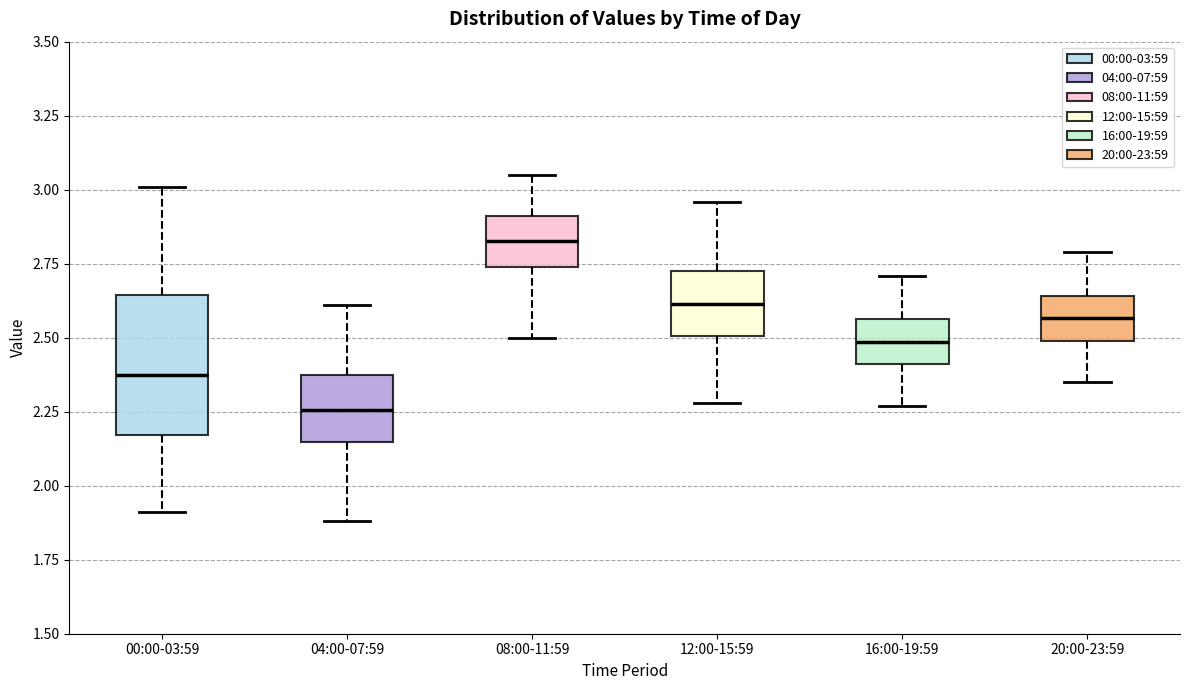

Where does the median line of the box for 20:00-23:59 sit on the y-axis? The values are not printed on the chart, so give them approximately, as read against the axis.

2.55